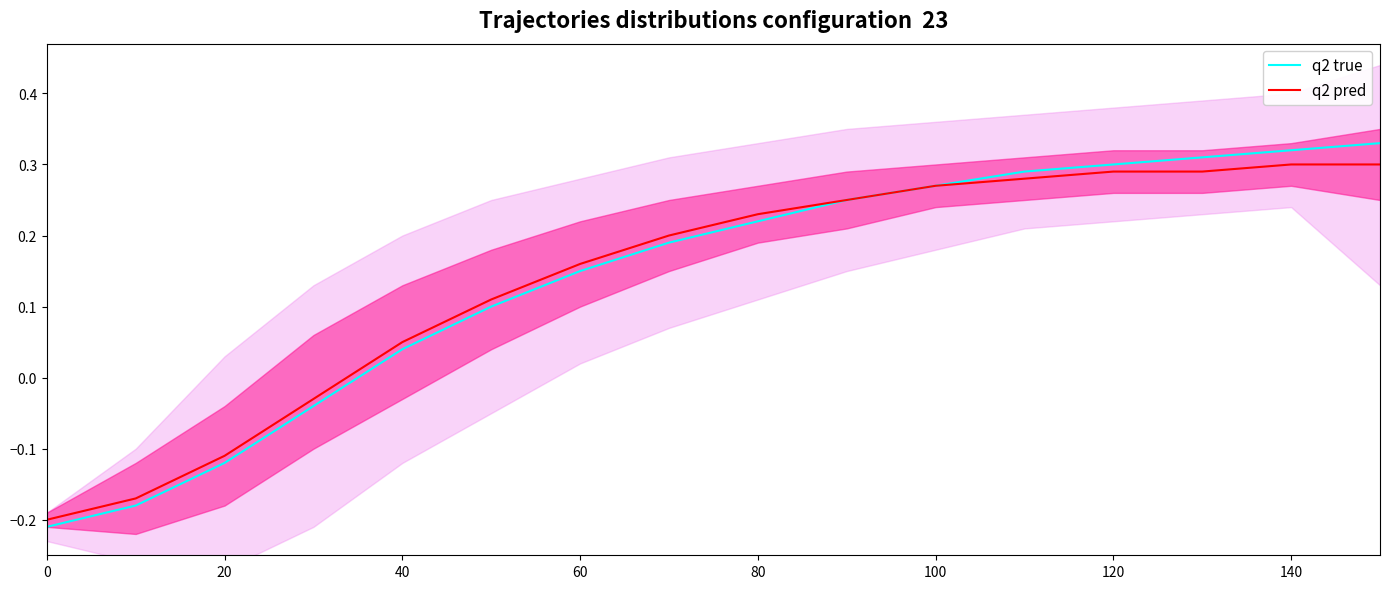

What is the sum of the q2 pred values at 60 and 20?

-0.2